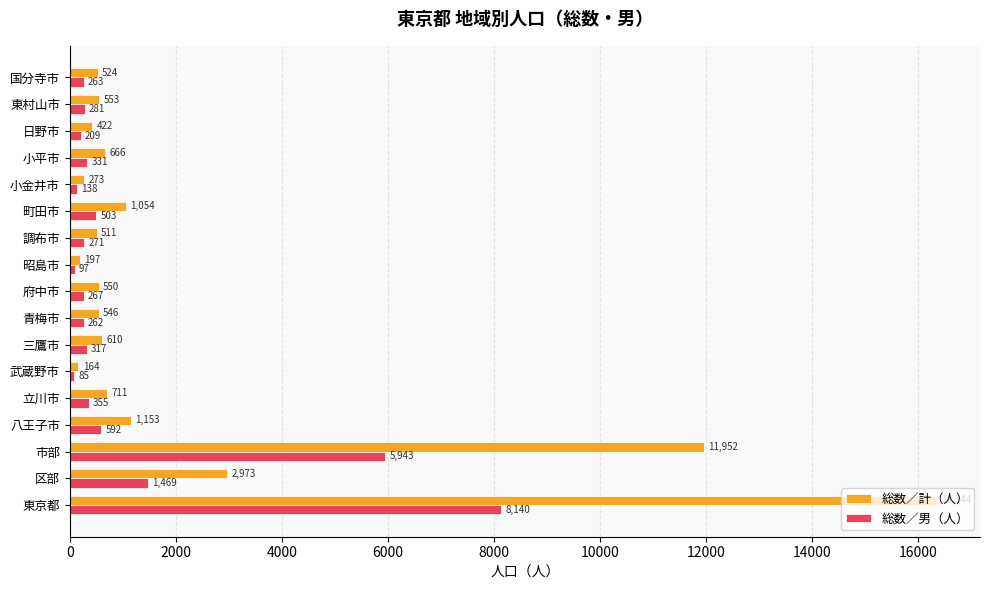

At 府中市, list the series in order from smallest to largest.

総数／男（人）, 総数／計（人）